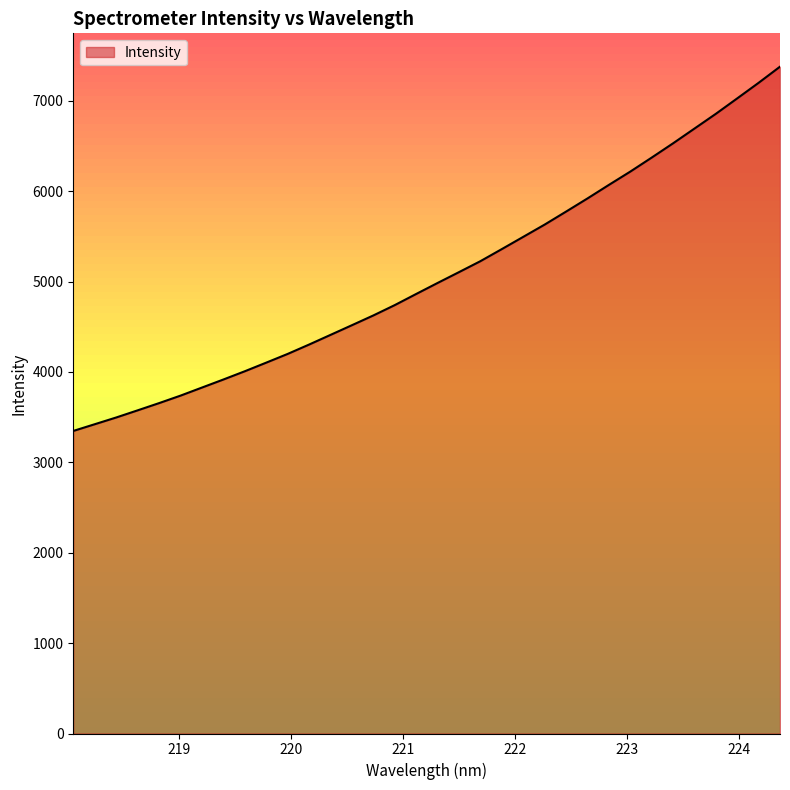

What is the smallest value displayed?

3347.2